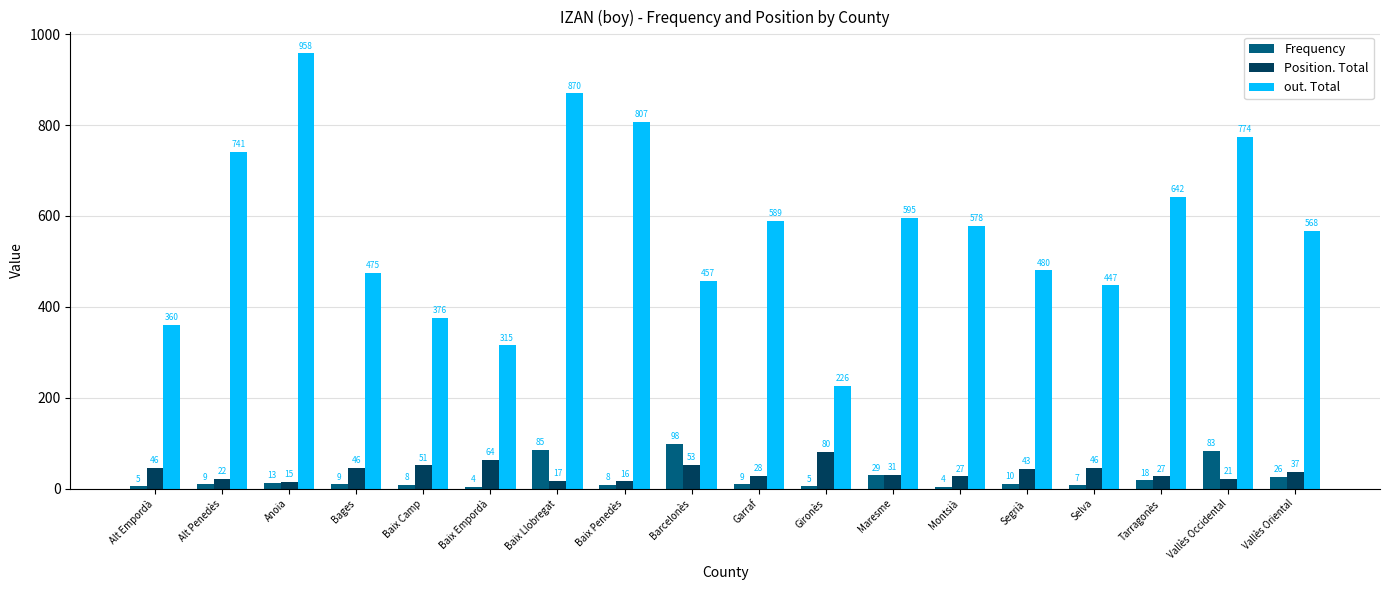

How many bars are there in total?

54